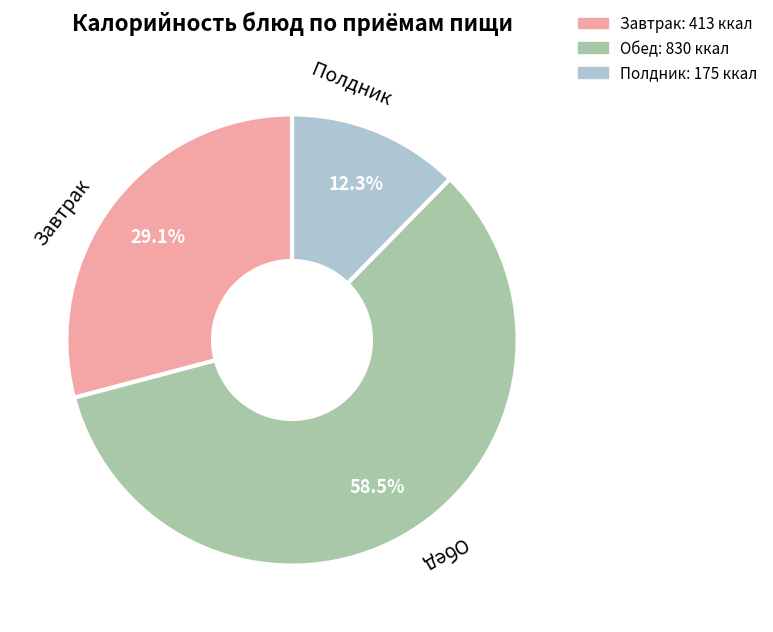

Does any single category account for the majority?

Yes